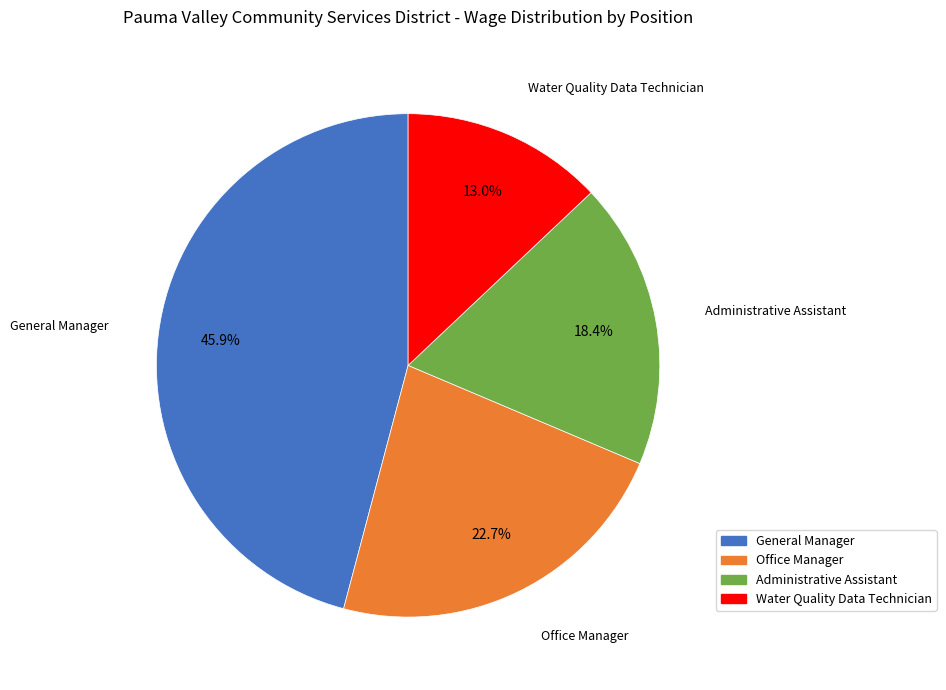

What is the ratio of the value at General Manager to the value at Administrative Assistant?

2.5